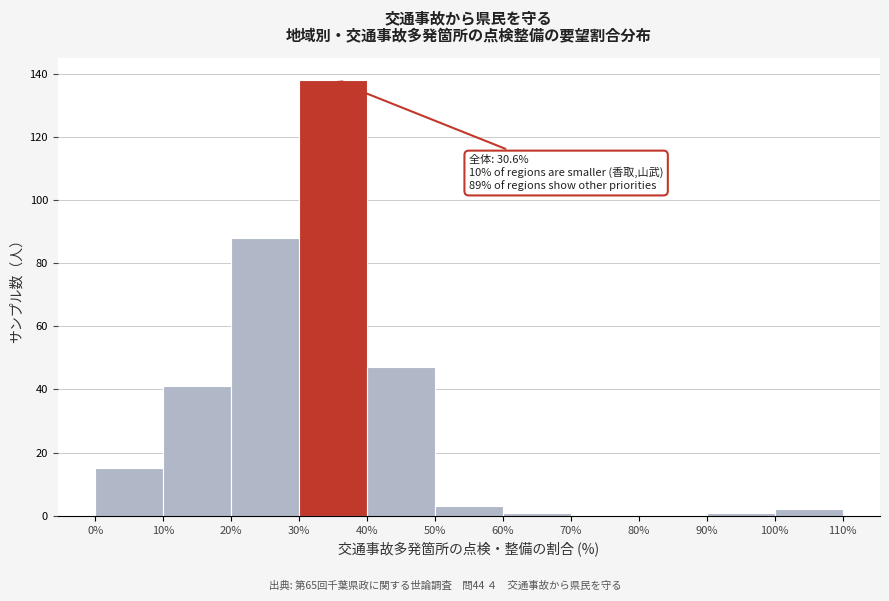

Which range on the x-axis has the tallest bar?

30% to 40%